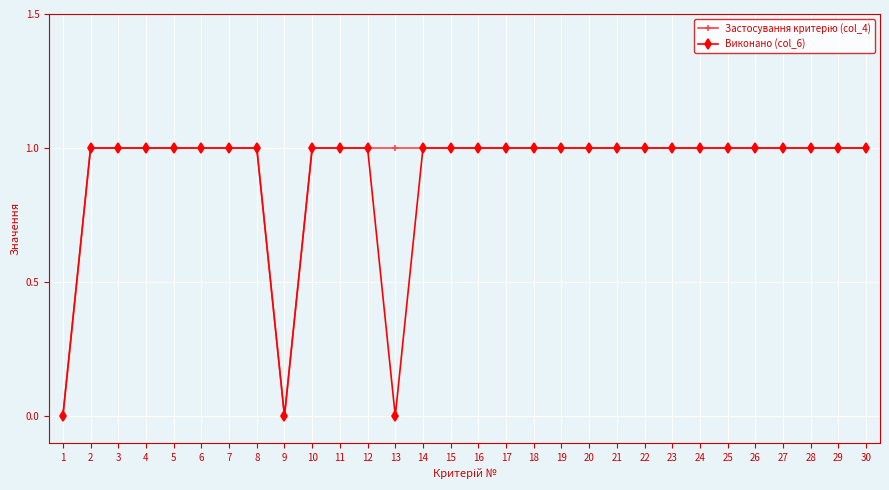

The Виконано (col_6) series shows 0 at 13. True or false?

True